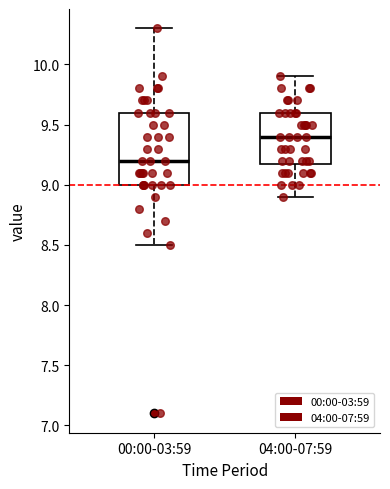

Reading left to right, transcribe this box plot: for each box, give where its median line is, the range the box spans, and where its two whiskers end, as read against the y-axis. The values are not printed on the chart, so give them approximately, as read against the axis.

00:00-03:59: median 9.2, box 9.0 to 9.6, whiskers 8.5 to 10.3
04:00-07:59: median 9.4, box 9.2 to 9.6, whiskers 8.9 to 9.9